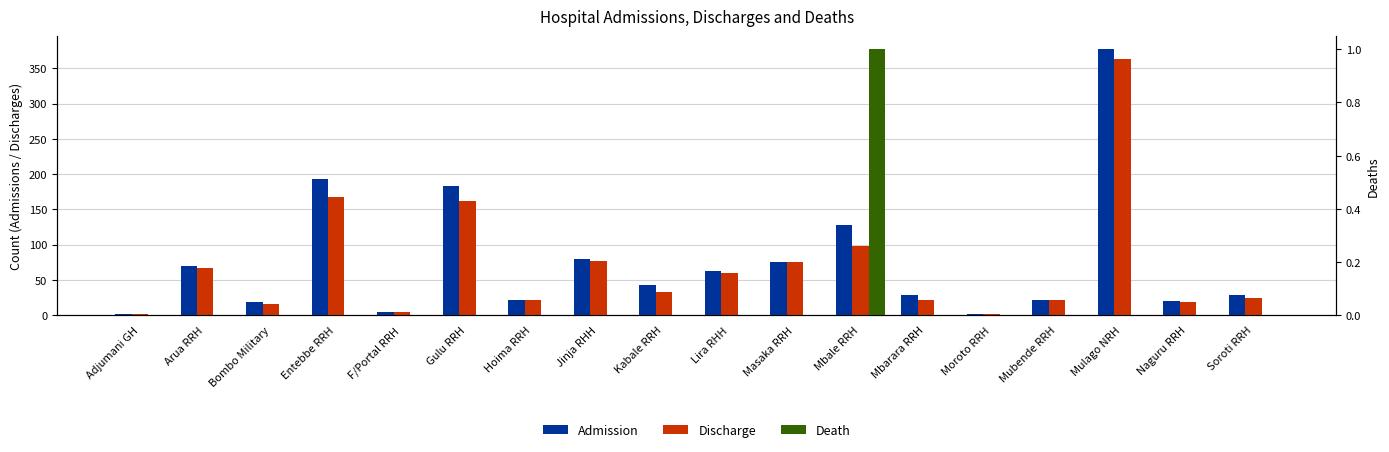

At which category does the chart reach its minimum across all series?

Adjumani GH